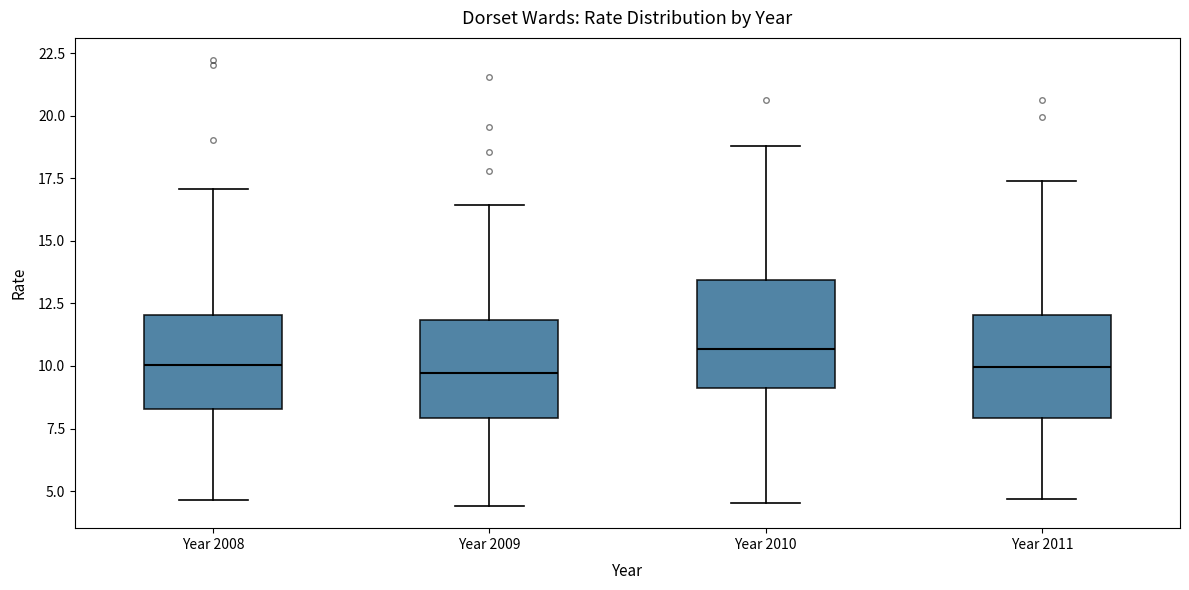

Which box has the highest median line?

Year 2010